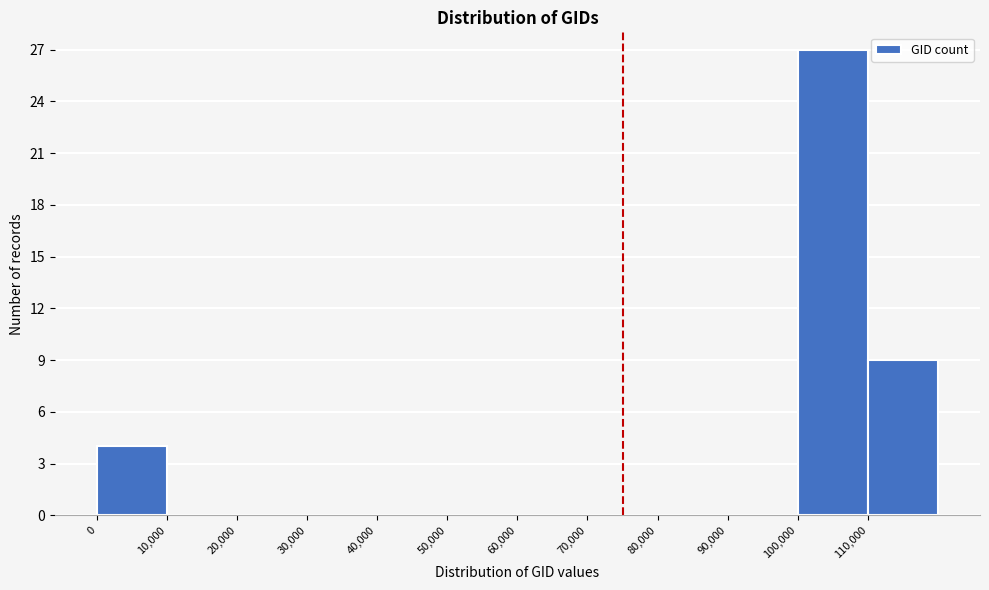

Reading left to right, transcribe this chart: for each bar, give the range it covers on the x-axis and its height. The values are not printed on the chart, so give them approximately, as read against the axis.

0 to 10000: 4
10000 to 20000: 0
20000 to 30000: 0
30000 to 40000: 0
40000 to 50000: 0
50000 to 60000: 0
60000 to 70000: 0
70000 to 80000: 0
80000 to 90000: 0
90000 to 100000: 0
100000 to 110000: 27
110000 to 120000: 9